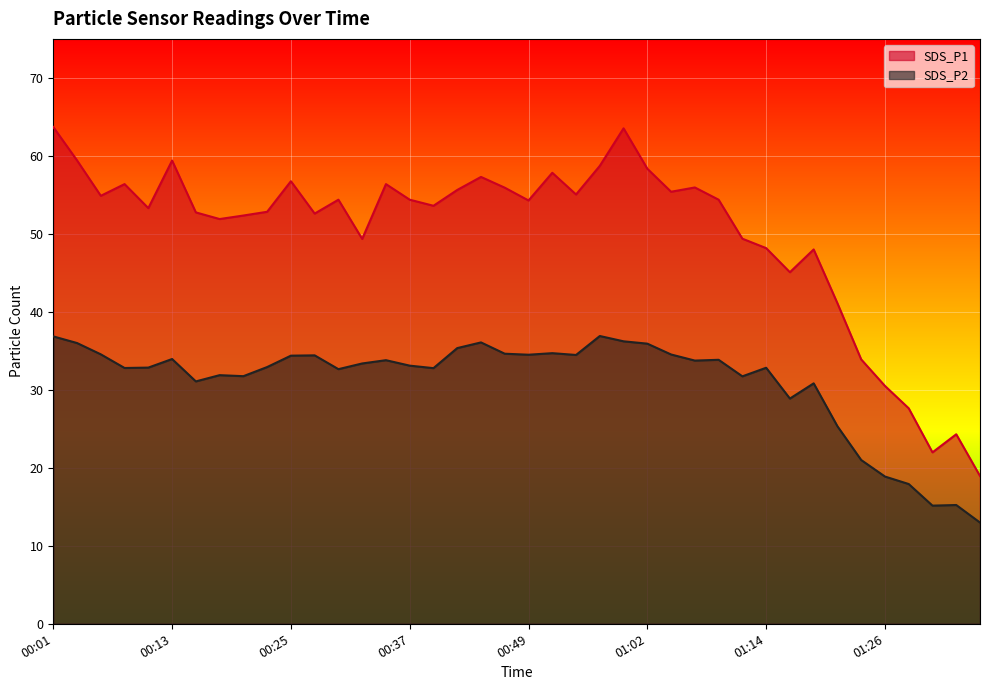

Reading right to left, transcribe all the data shown in this chart.

SDS_P1: 01:36=18.9	01:33=24.3	01:31=22.0	01:28=27.6	01:26=30.5	01:23=33.9	01:21=41.1	01:18=48.0	01:16=45.1	01:14=48.2	01:11=49.4	01:09=54.4	01:06=56.0	01:04=55.4	01:02=58.4	00:59=63.5	00:57=58.7	00:54=55.0	00:52=57.8	00:49=54.3	00:47=55.9	00:45=57.3	00:42=55.6	00:40=53.6	00:37=54.4	00:35=56.4	00:32=49.4	00:30=54.4	00:27=52.6	00:25=56.8	00:23=52.8	00:20=52.4	00:18=51.9	00:15=52.8	00:13=59.4	00:10=53.3	00:08=56.4	00:06=54.9	00:03=59.4	00:01=63.7
SDS_P2: 01:36=13.0	01:33=15.2	01:31=15.2	01:28=17.9	01:26=18.9	01:23=21.0	01:21=25.3	01:18=30.8	01:16=28.9	01:14=32.8	01:11=31.7	01:09=33.9	01:06=33.8	01:04=34.5	01:02=35.9	00:59=36.2	00:57=36.9	00:54=34.5	00:52=34.7	00:49=34.5	00:47=34.6	00:45=36.1	00:42=35.4	00:40=32.8	00:37=33.1	00:35=33.8	00:32=33.4	00:30=32.6	00:27=34.4	00:25=34.4	00:23=32.9	00:20=31.8	00:18=31.9	00:15=31.1	00:13=34.0	00:10=32.9	00:08=32.8	00:06=34.5	00:03=36.0	00:01=36.9